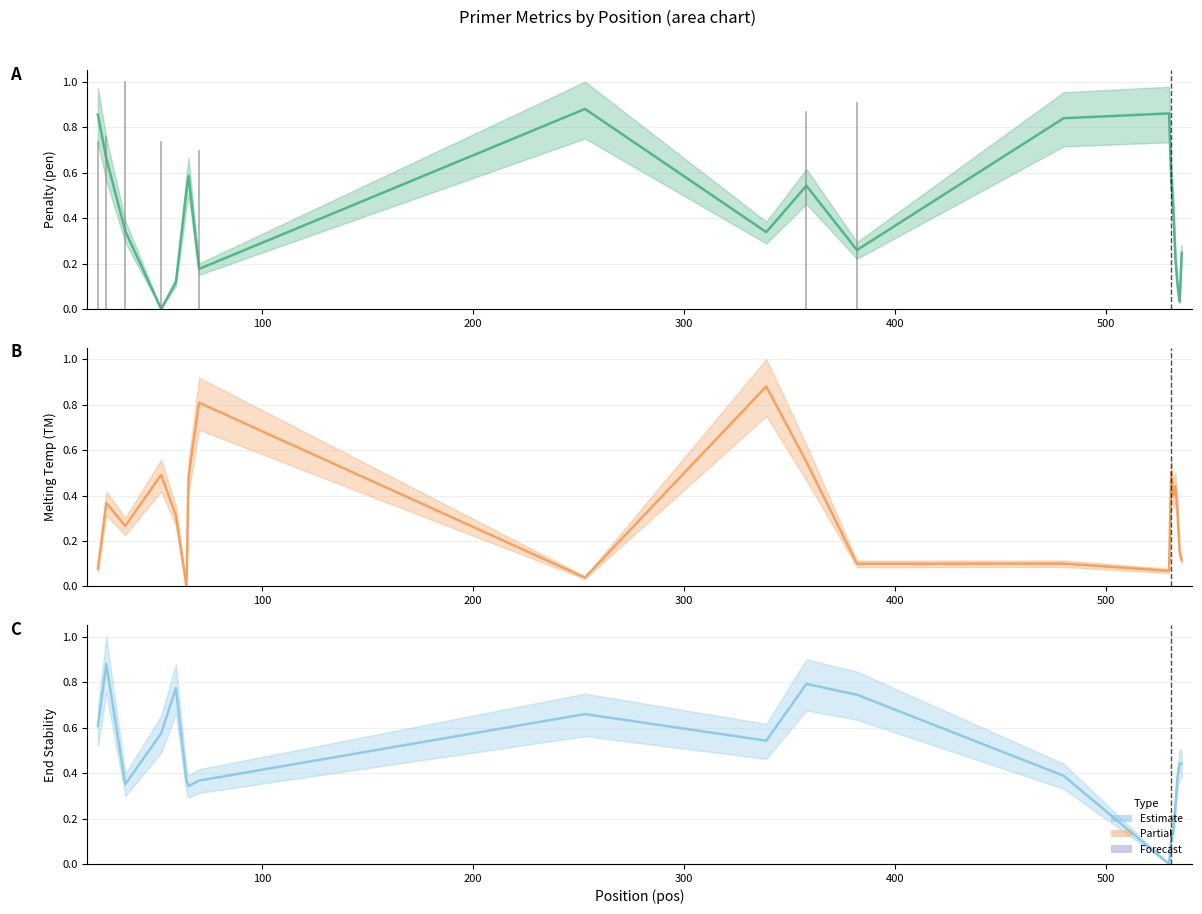

How many distinct data groups are displayed?

3